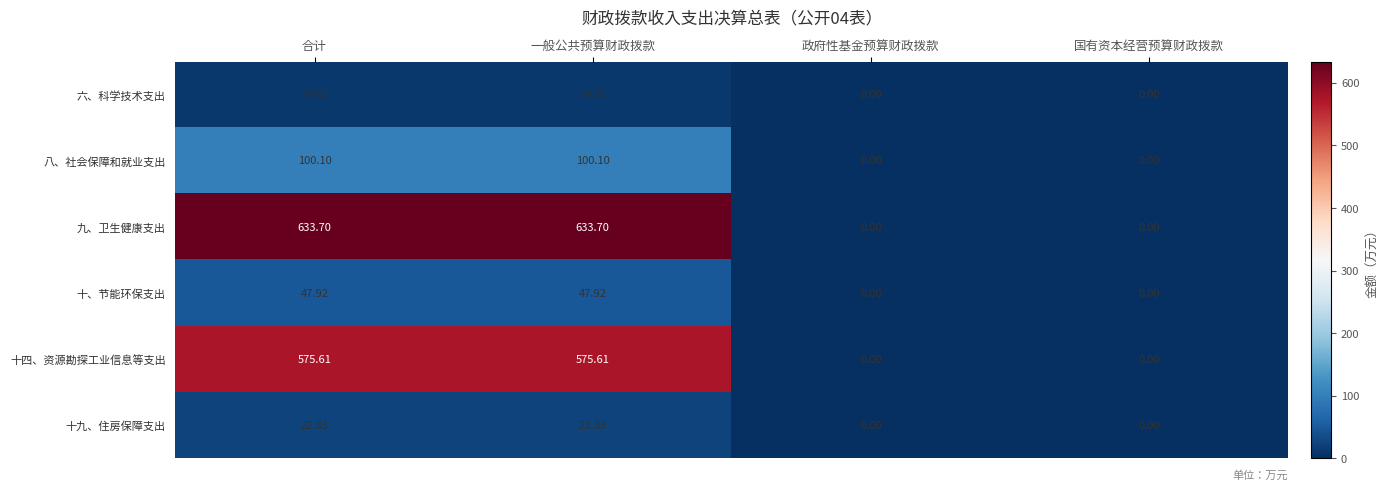

Is the value of 十四、资源勘探工业信息等支出 at 合计 greater than the value of 八、社会保障和就业支出 at 合计?

Yes